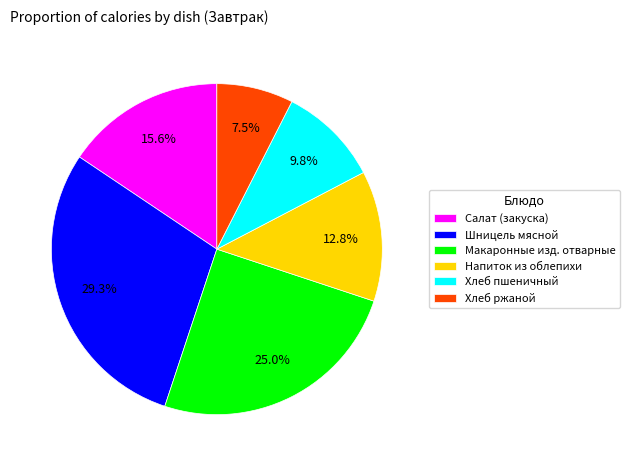

To the nearest percent, what percentage of the pie is Напиток из облепихи?

13%